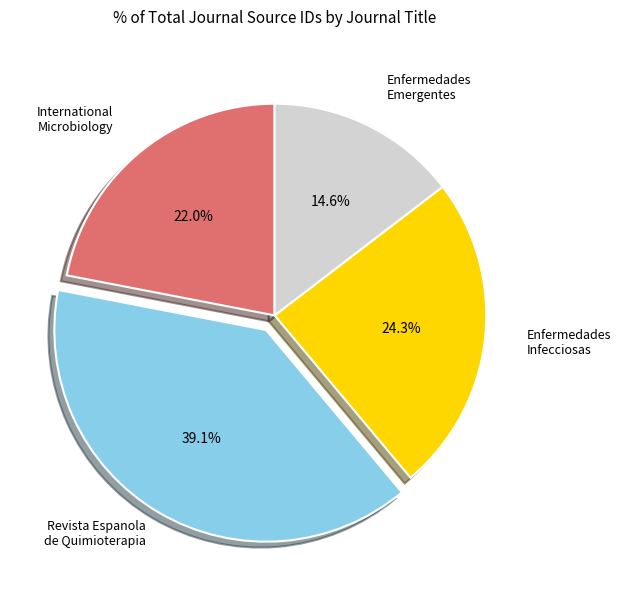

Is there a majority slice in this chart?

No